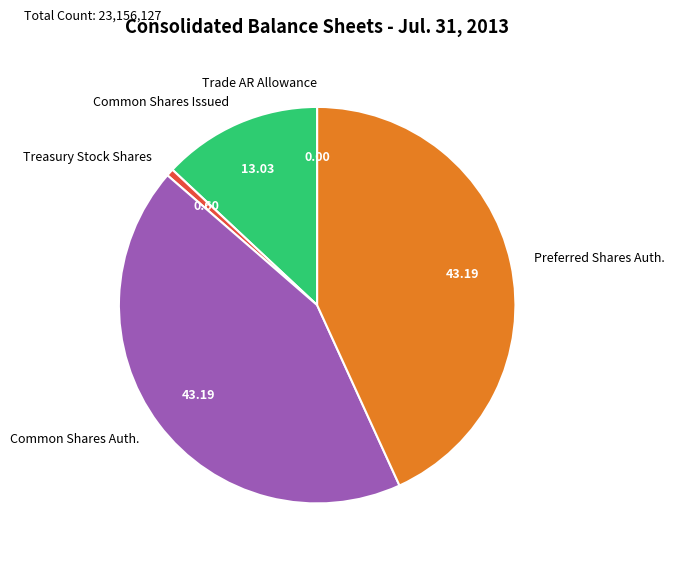

What is the ratio of the value at Common Shares Auth. to the value at Preferred Shares Auth.?

1.0